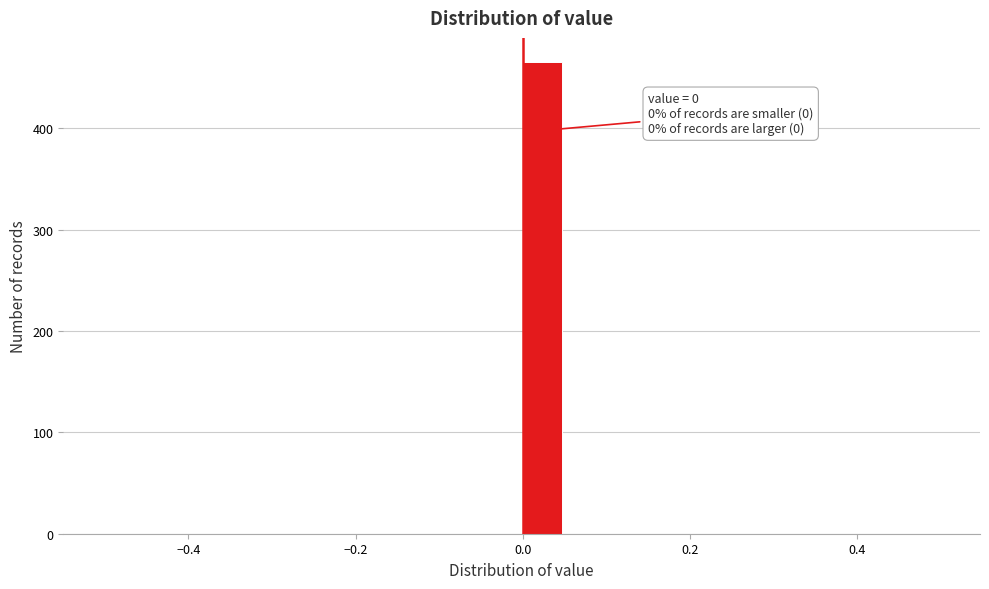

Around what value on the x-axis is the tallest bar? Give the approximate position of its centre, as read against the axis.

0.02